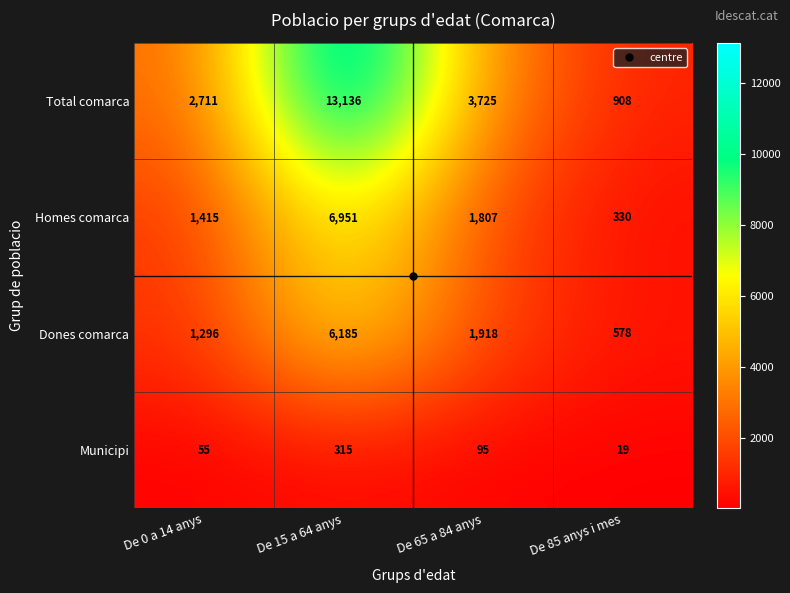

Which category has the lowest value across all series?

De 85 anys i mes